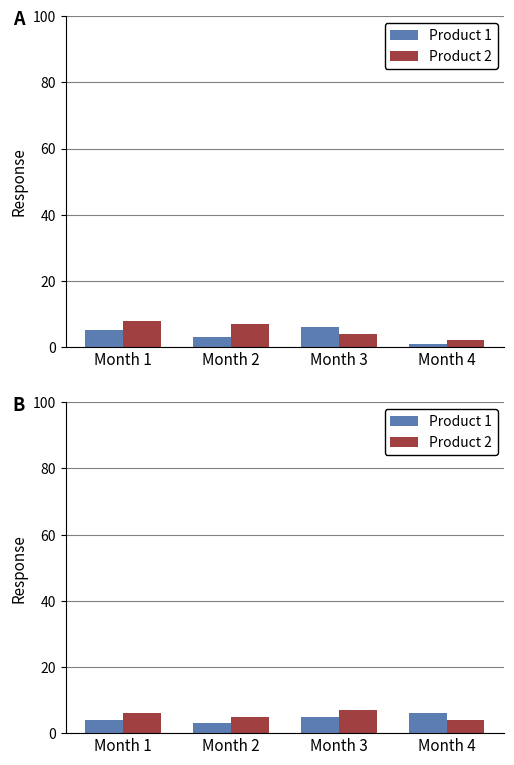

Reading left to right, transcribe all the data shown in this chart.

col_8: 5	3	6	1
col_3: 8	7	4	2
col_4: 4	3	5	6
col_5: 6	5	7	4